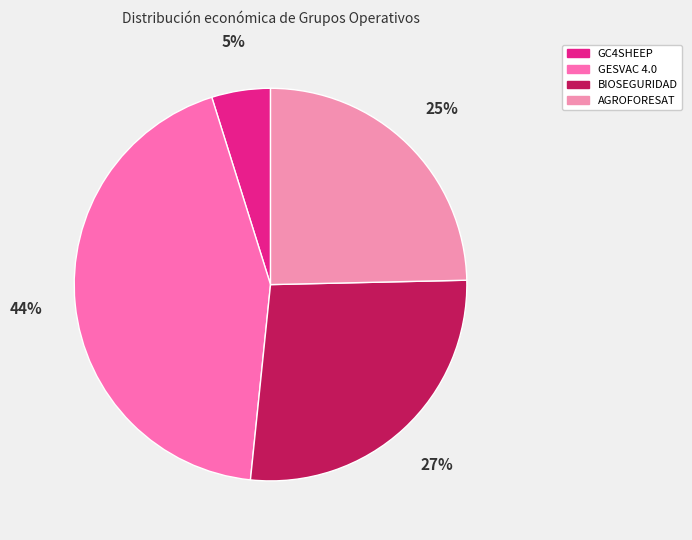

Does AGROFORESAT represent more than half of the total?

No